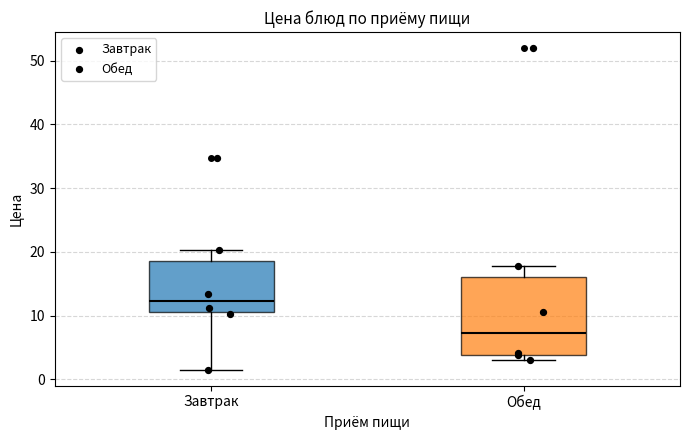

Reading left to right, read every box against the y-axis: the position of its median line, the range the box covers, and the ends of its whiskers. The values are not printed on the chart, so give them approximately, as read against the axis.

Завтрак: median 12, box 11 to 19, whiskers 2 to 20
Обед: median 7, box 4 to 16, whiskers 3 to 18